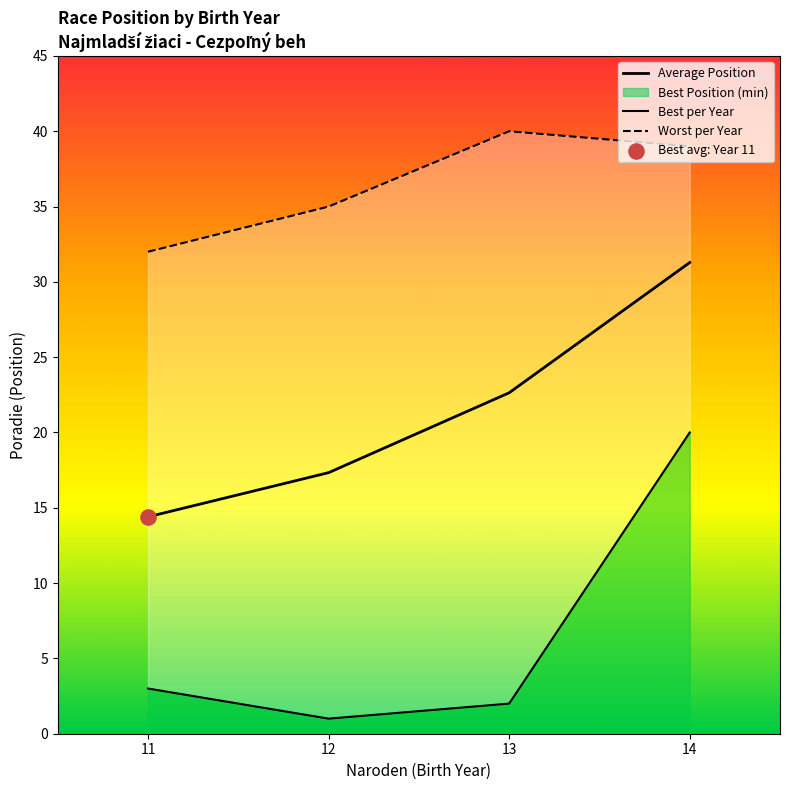

At how many categories does at least one series exceed 34?

3